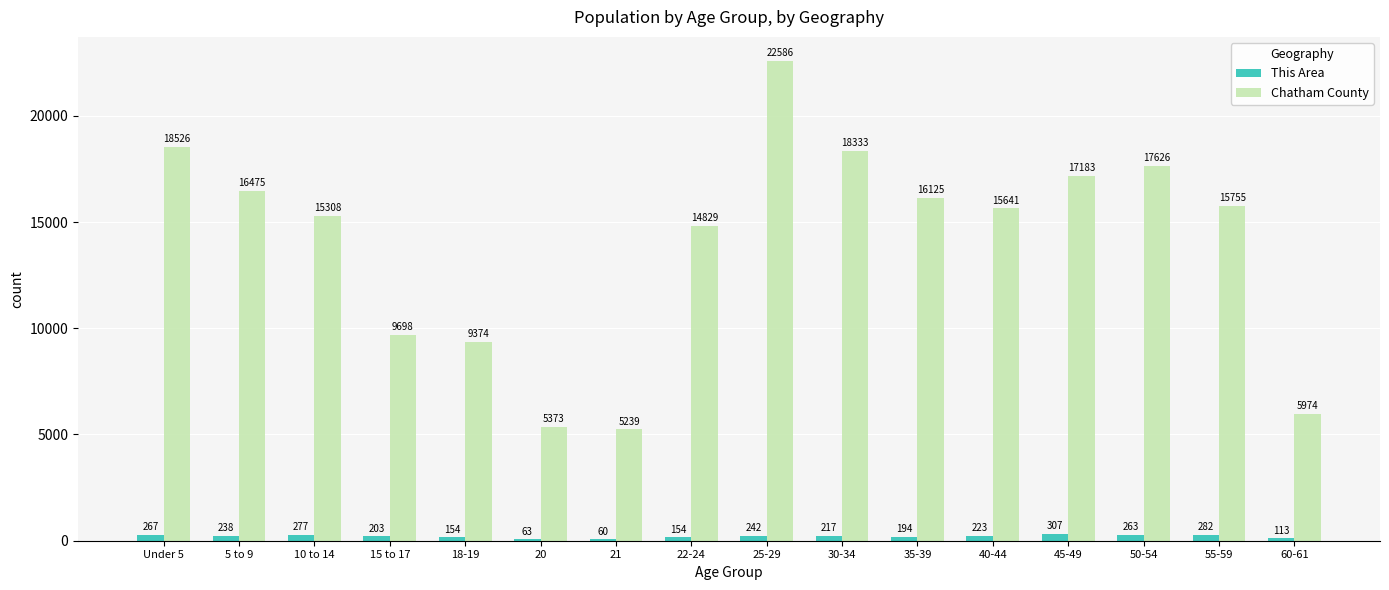

The value of Chatham County at 35-39 is 16125. True or false?

True